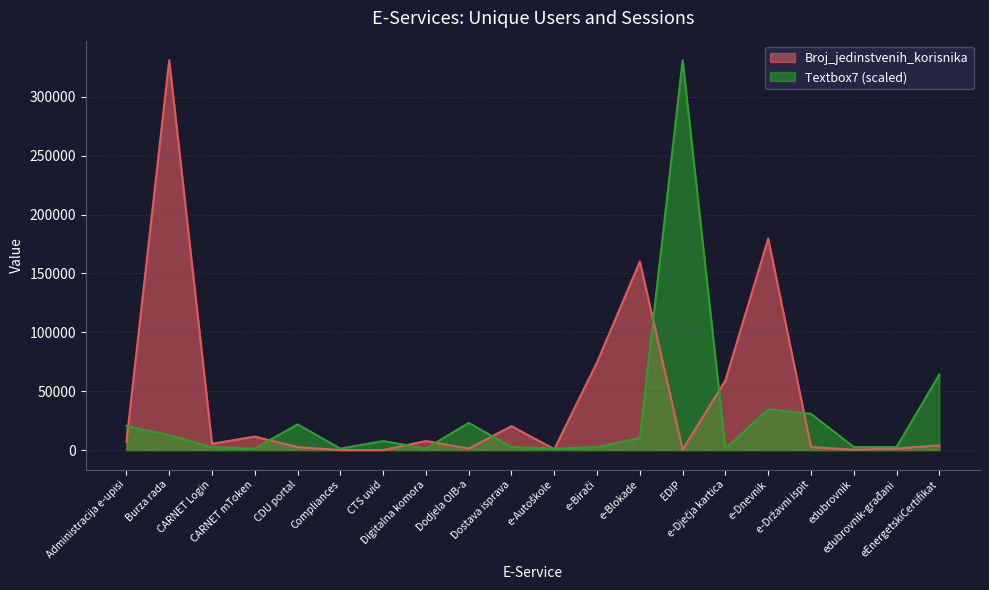

What is the sum of the Broj_jedinstvenih_korisnika values at CTS uvid and Digitalna komora?

7799.0